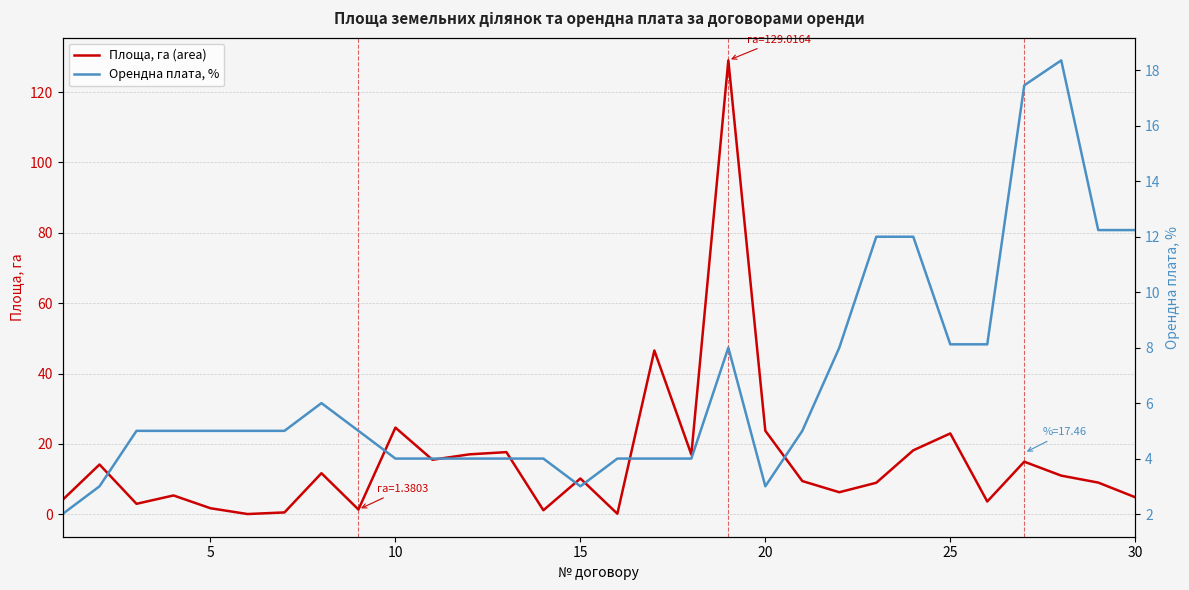

Does the chart have visible grid lines?

Yes